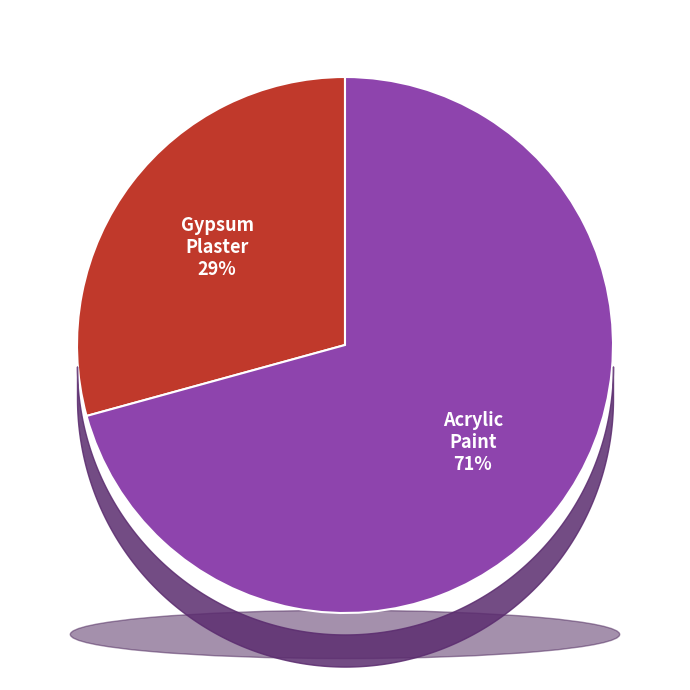

To the nearest percent, what portion does Acrylic_Paint represent?

71%